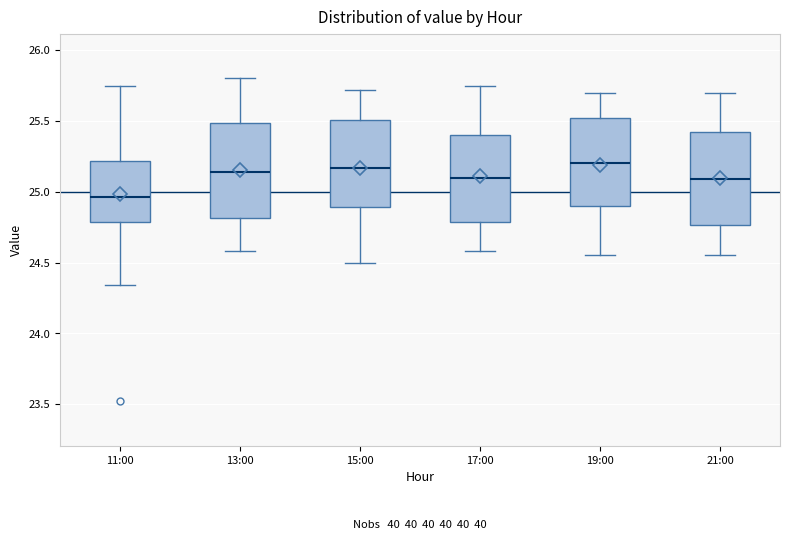

Which box's median line is the lowest?

11:00